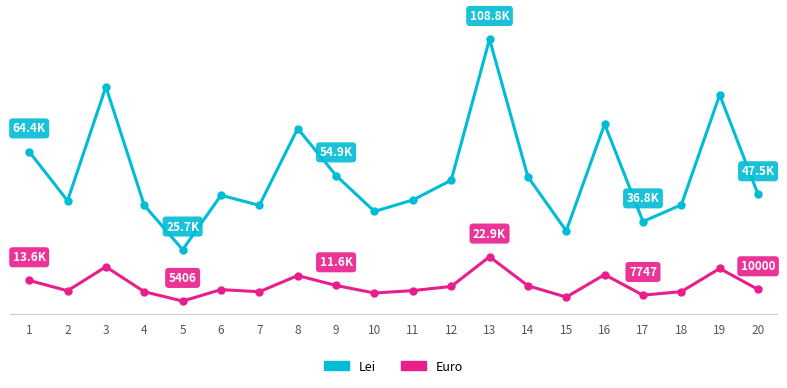

How many interior local peaks does the Lei series have?

6